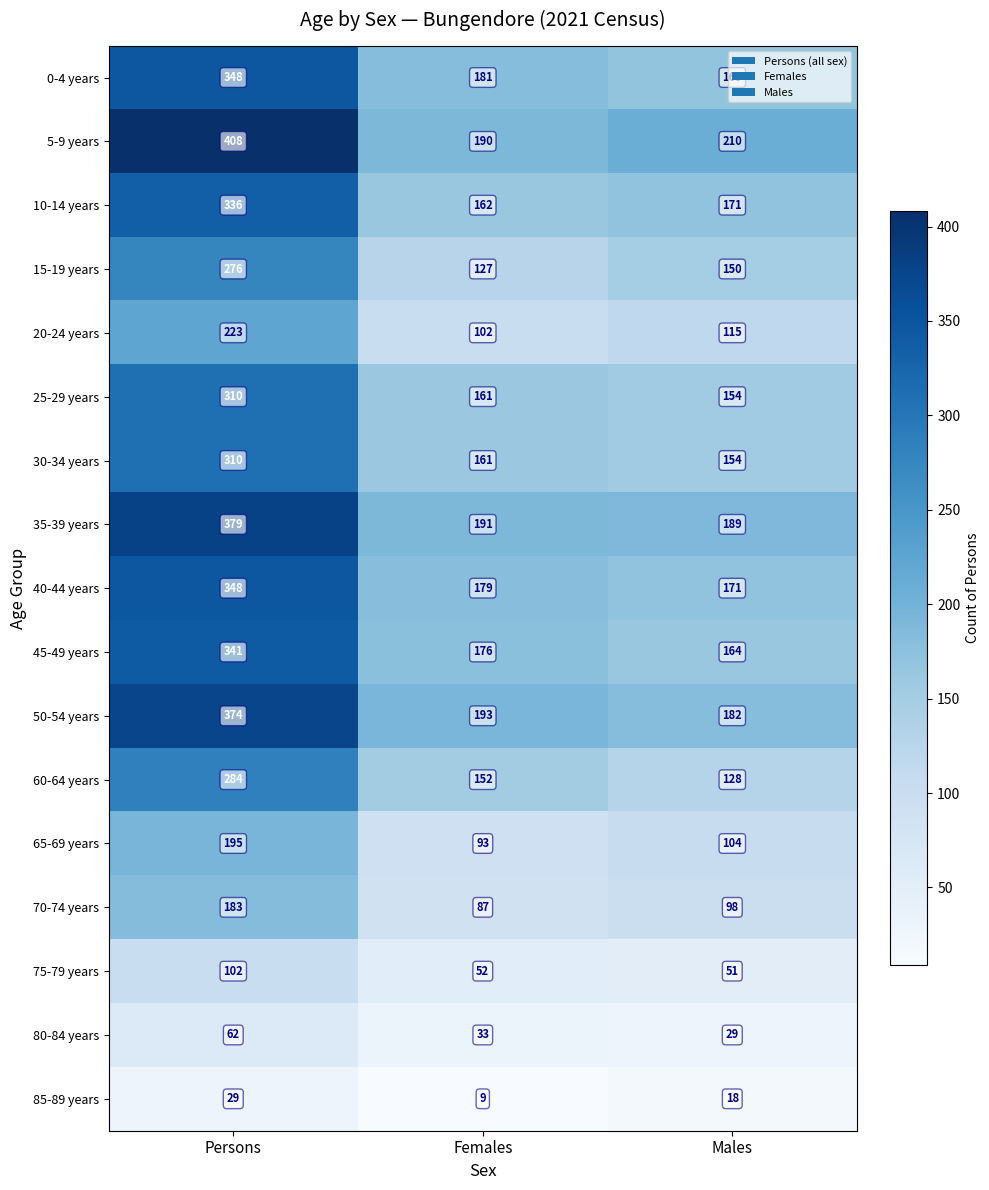

Rank the categories by 5-9 years value from lowest to highest.

Females, Males, Persons